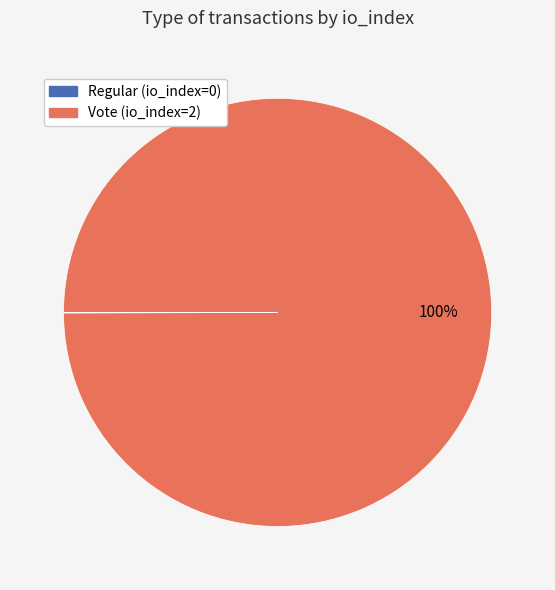

To the nearest percent, what percentage of the pie is Vote (io_index=2)?

100%